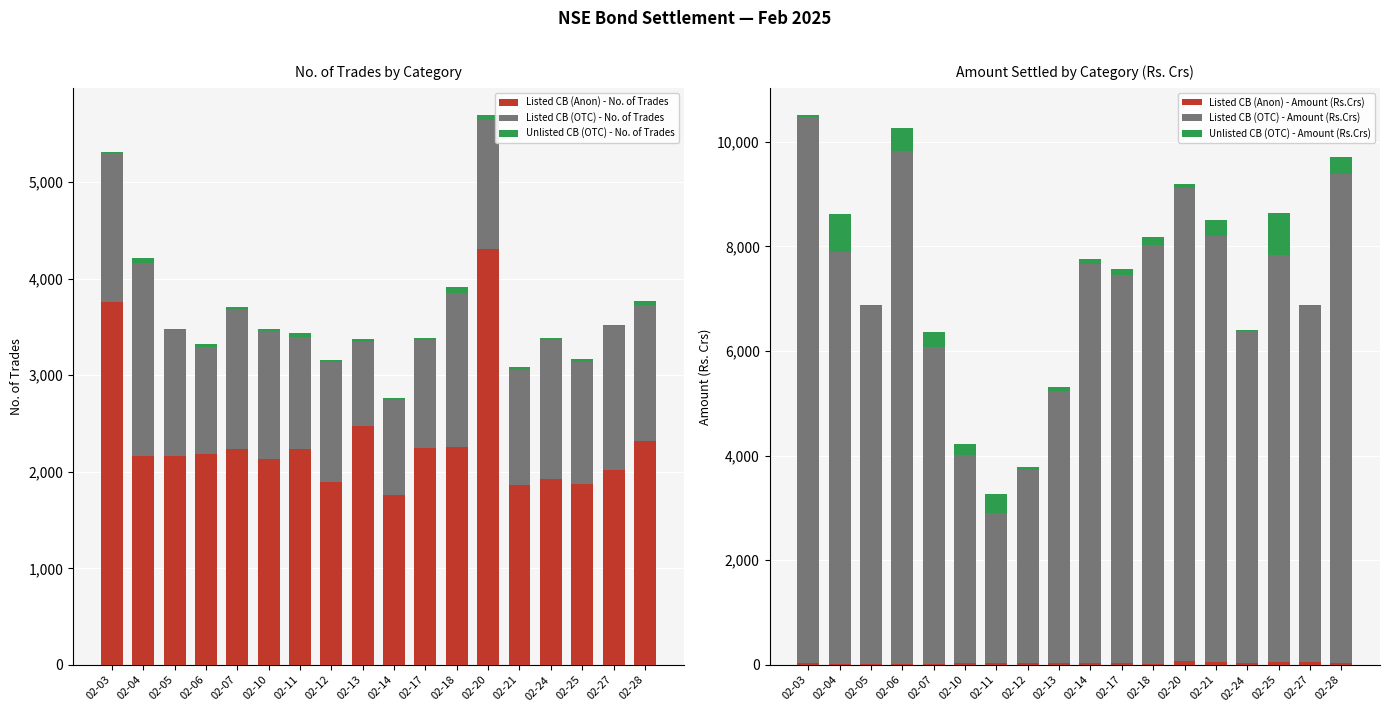

What is the difference between the Unlisted CB (OTC) - Amount (Rs.Crs) values at 02-05 and 02-03?

14.6